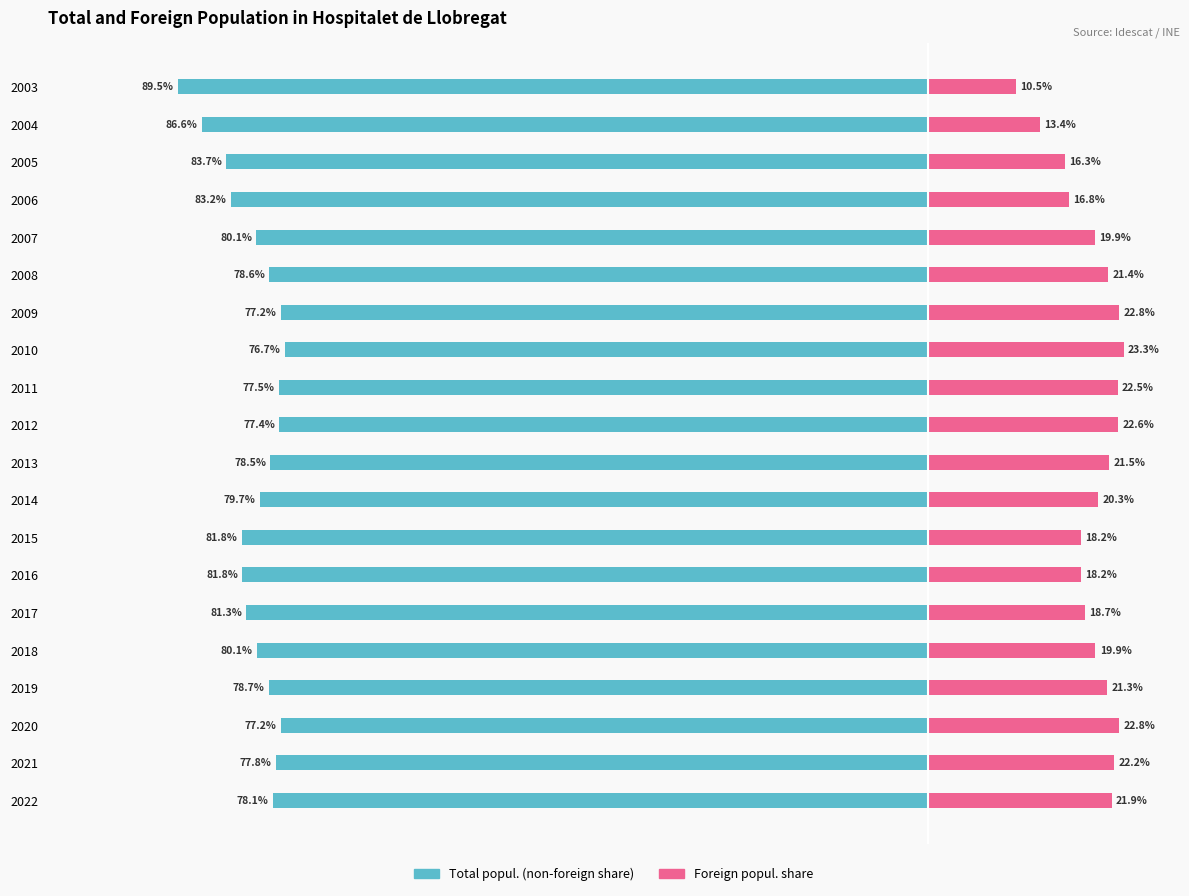

Reading right to left, list all the values displayed in this chart.

Total popul. (non-foreign share): -89.5	-86.6	-83.7	-83.2	-80.1	-78.6	-77.2	-76.7	-77.5	-77.4	-78.5	-79.7	-81.8	-81.8	-81.3	-80.1	-78.7	-77.2	-77.8	-78.1
Foreign popul. share: 10.5	13.4	16.3	16.8	19.9	21.4	22.8	23.3	22.5	22.6	21.5	20.3	18.2	18.2	18.7	19.9	21.3	22.8	22.2	21.9